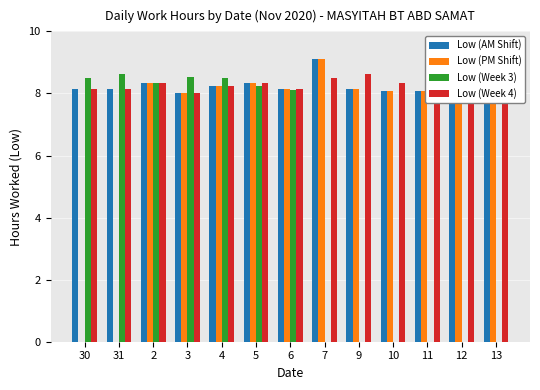

What is the total value across all series at 6?

32.6